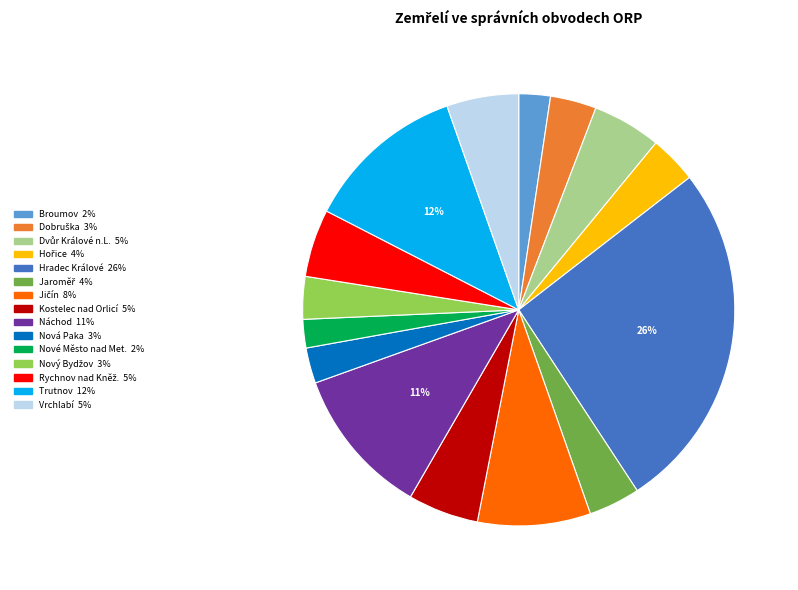

What is the largest slice in the pie chart?

Hradec Králové